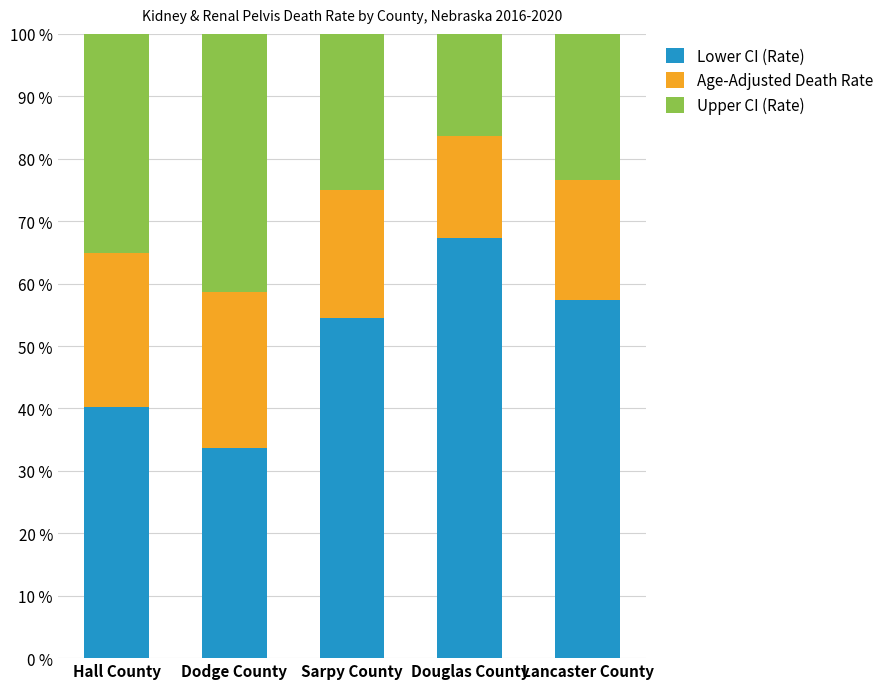

What is the highest value of the Lower CI (Rate) series?

67.3